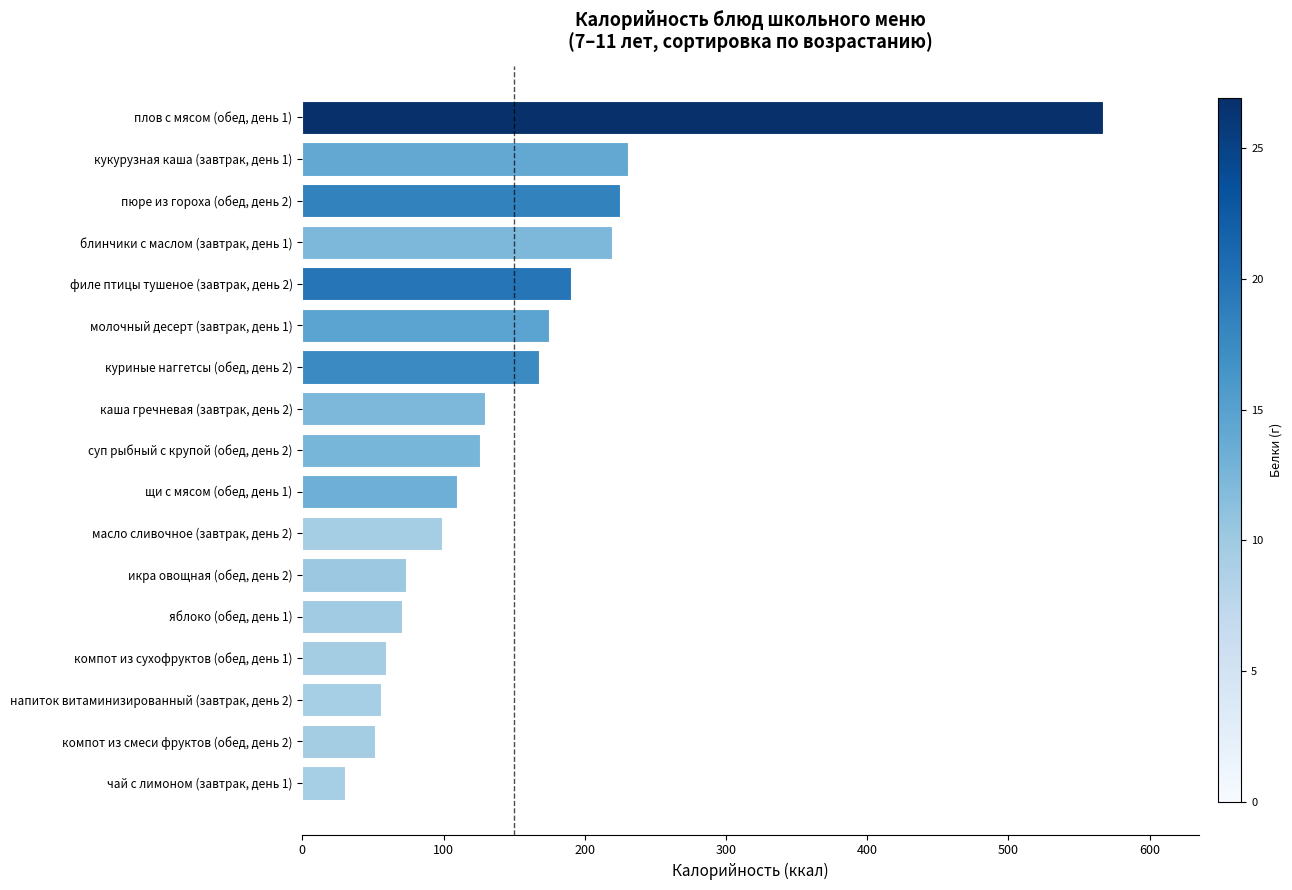

Are the bars horizontal?

Yes